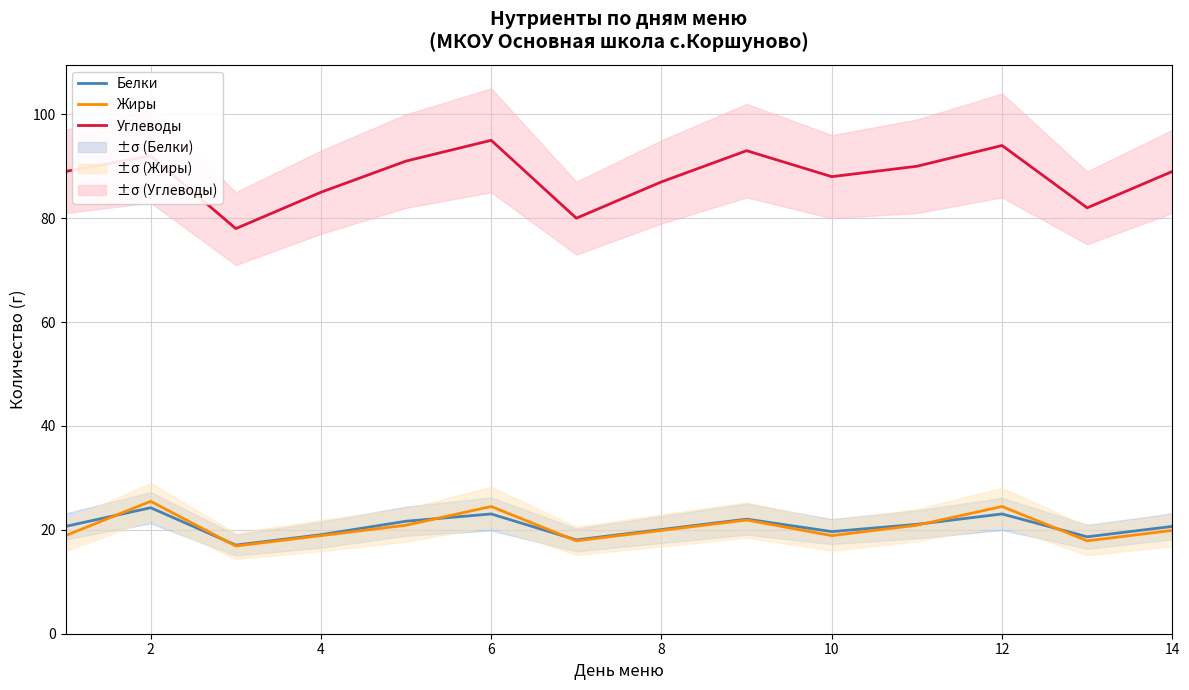

What is the maximum value for Жиры?

25.5